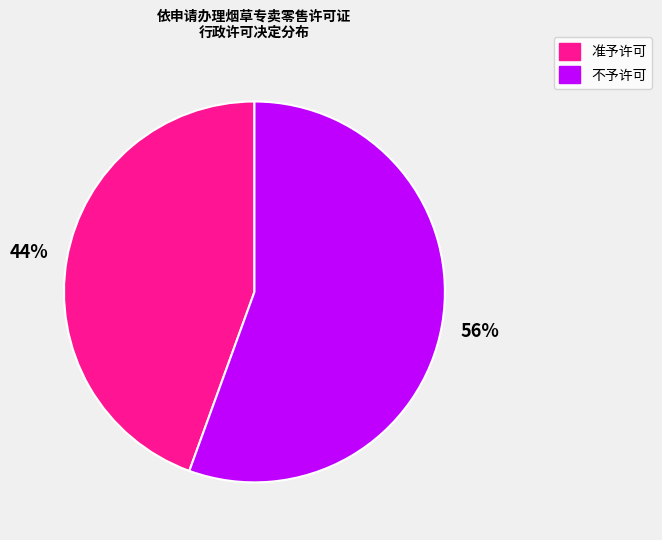

Is there any slice that represents more than half of the pie?

Yes